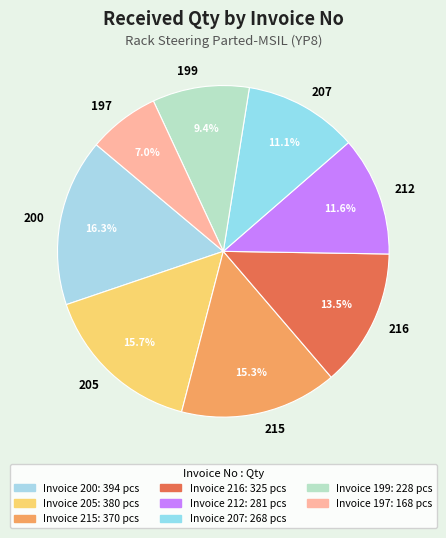

Does 216 account for over 50% of the chart?

No